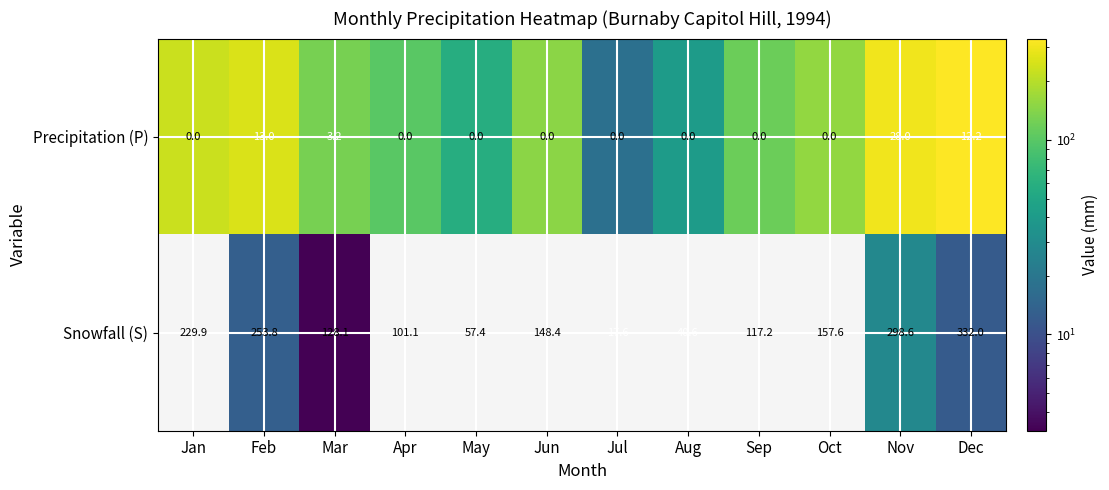

Reading left to right, list all the values displayed in this chart.

Precipitation (P): Jan=0.0	Feb=13.0	Mar=3.2	Apr=0.0	May=0.0	Jun=0.0	Jul=0.0	Aug=0.0	Sep=0.0	Oct=0.0	Nov=28.0	Dec=12.2
Snowfall (S): Jan=229.9	Feb=253.8	Mar=128.1	Apr=101.1	May=57.4	Jun=148.4	Jul=17.6	Aug=40.6	Sep=117.2	Oct=157.6	Nov=298.6	Dec=332.0